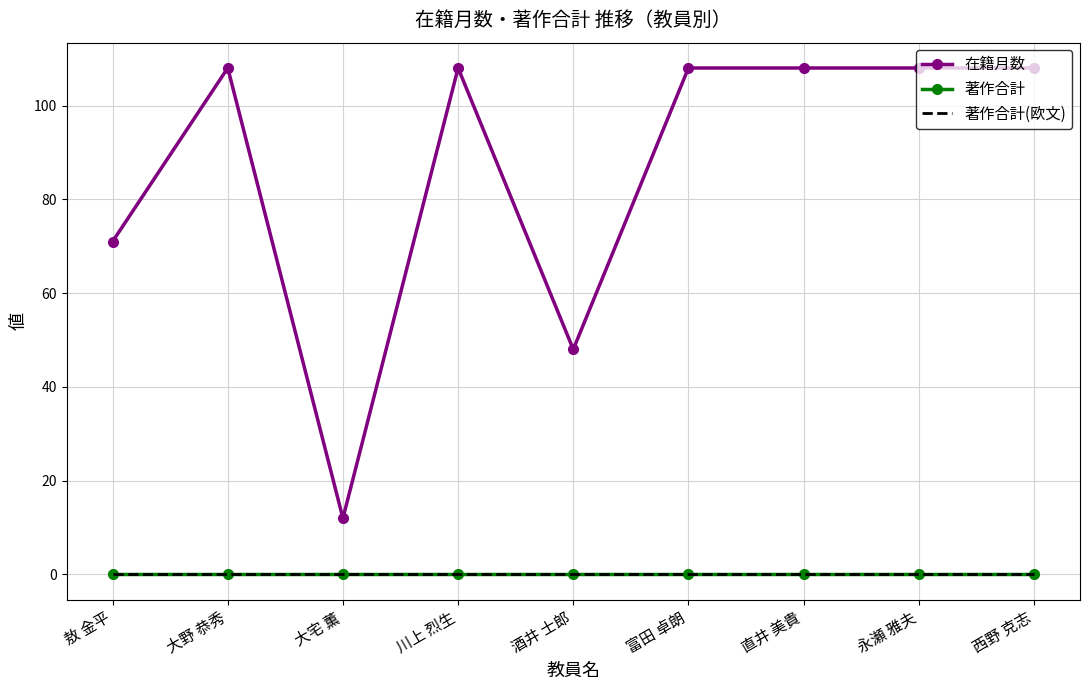

What are all the series names shown in the legend?

在籍月数, 著作合計, 著作合計(欧文)